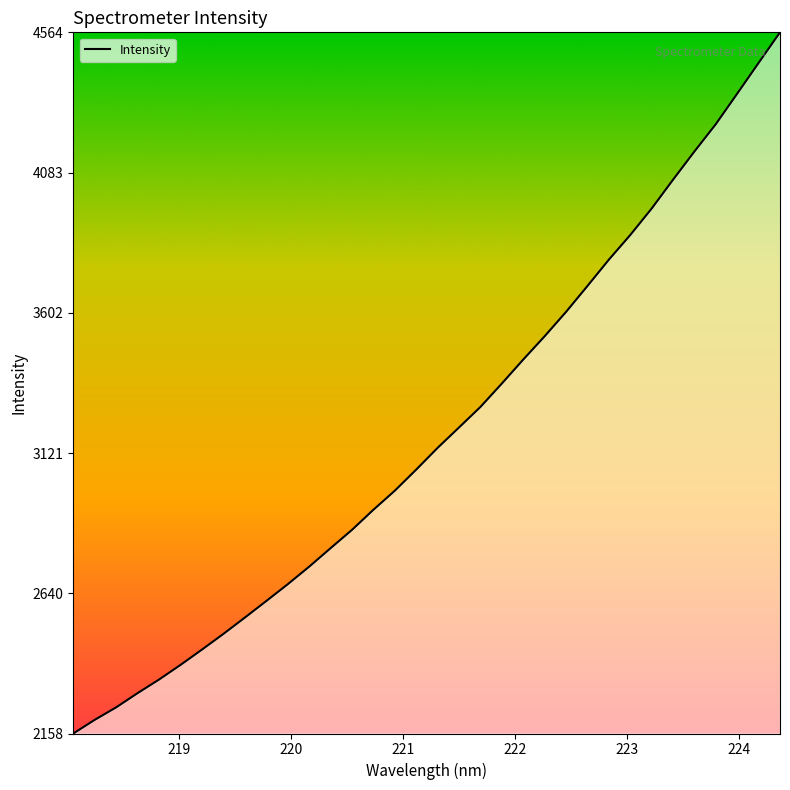

What is the difference between the maximum and minimum values?

2405.4